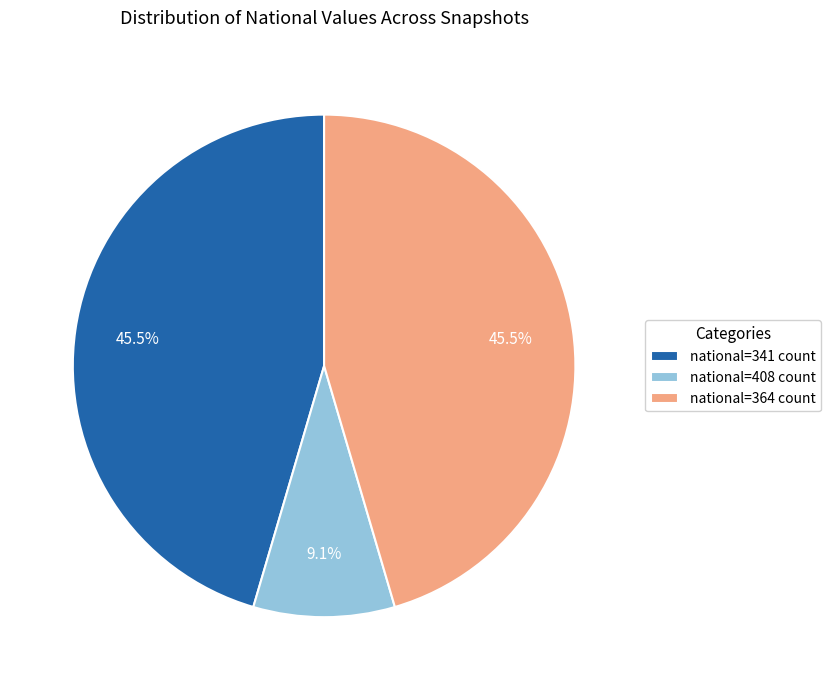

Do national=364 count and national=408 count together represent more than half of the pie?

Yes